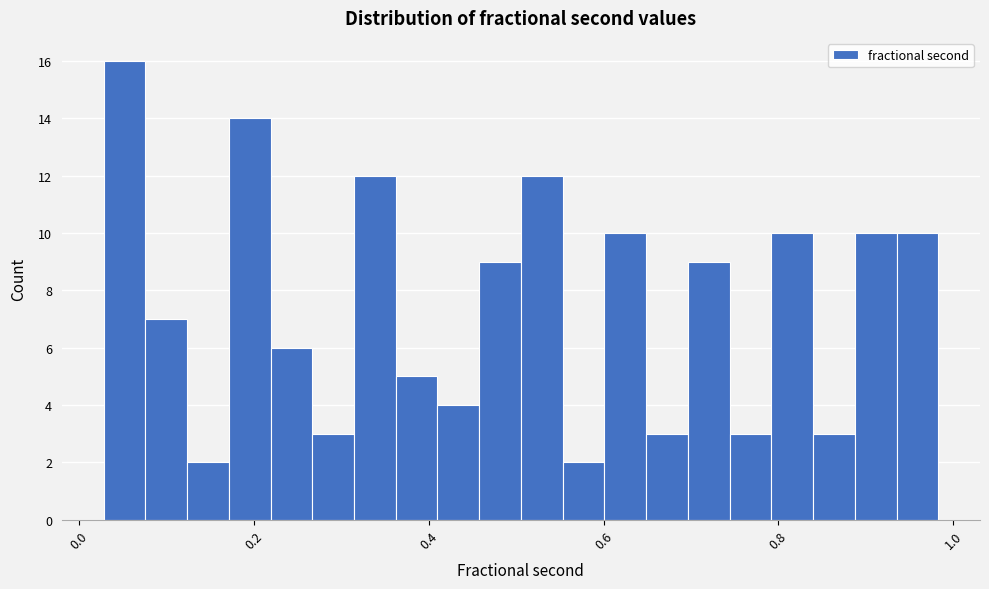

Around what value on the x-axis is the tallest bar? Give the approximate position of its centre, as read against the axis.

0.06